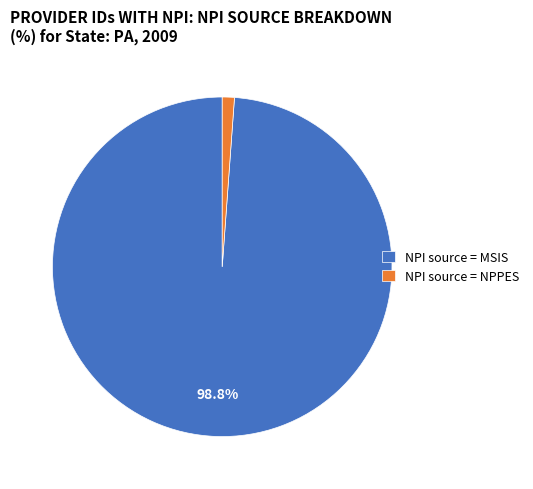

Which slice is the largest?

NPI source = MSIS